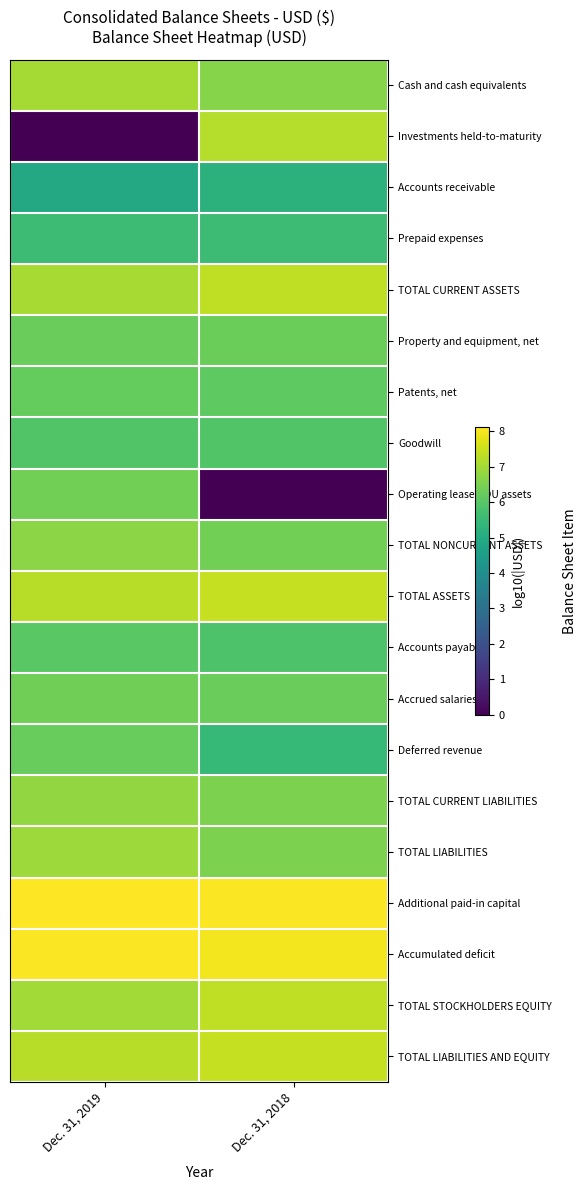

How many series are shown in this chart?

20